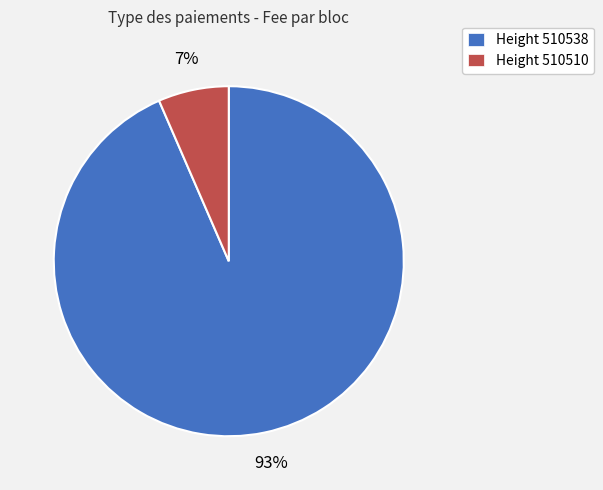

The Height 510510 slice represents 12% of the pie. True or false?

False